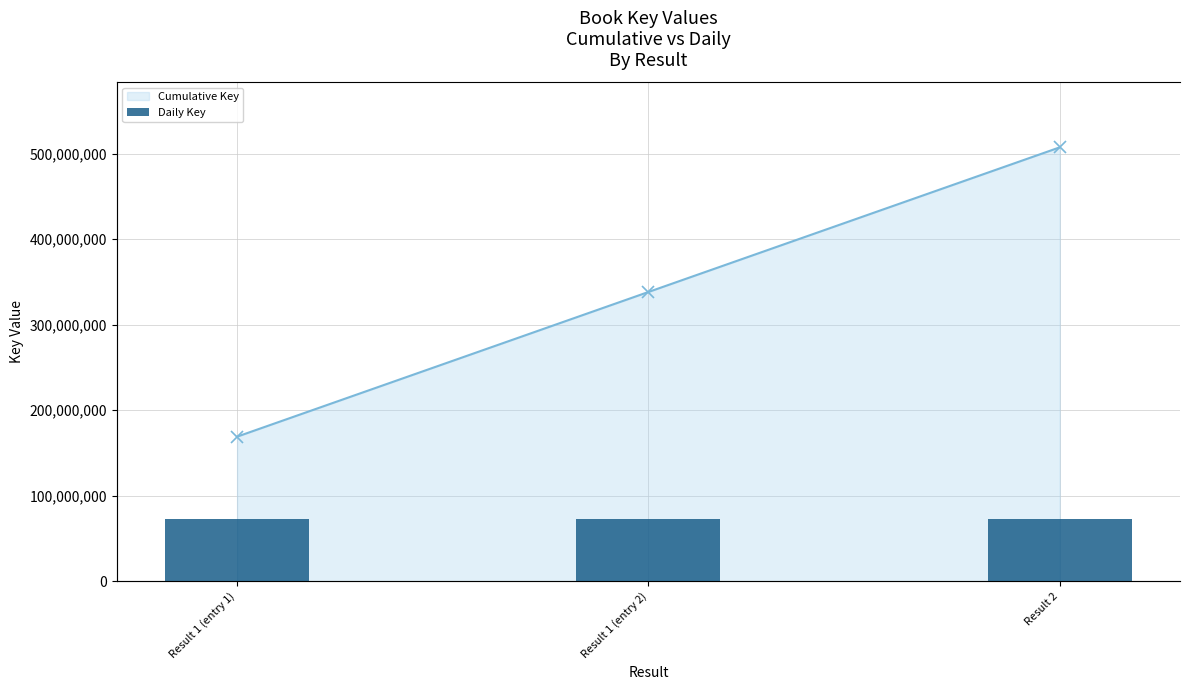

Which has a higher value, Result 1 (entry 1) or Result 2?

Result 2